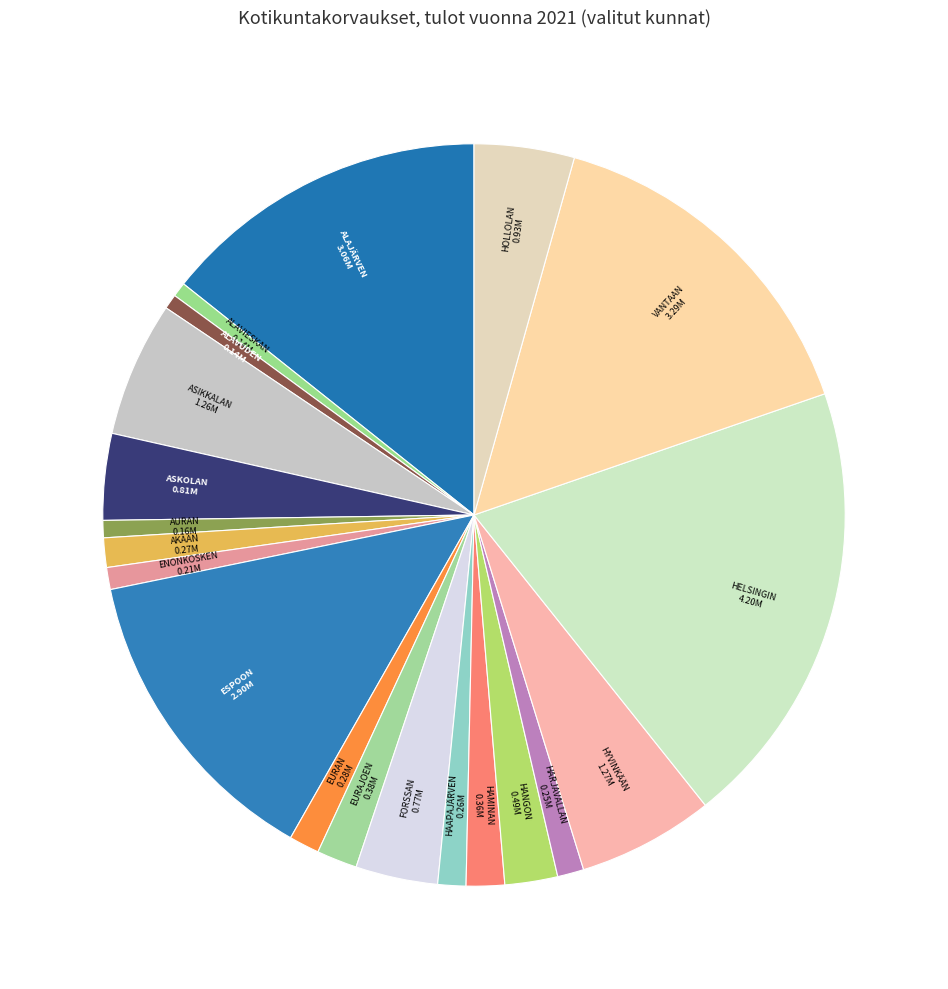

Which category has the smallest portion of the pie?

ALAVIESKAN KUNTA